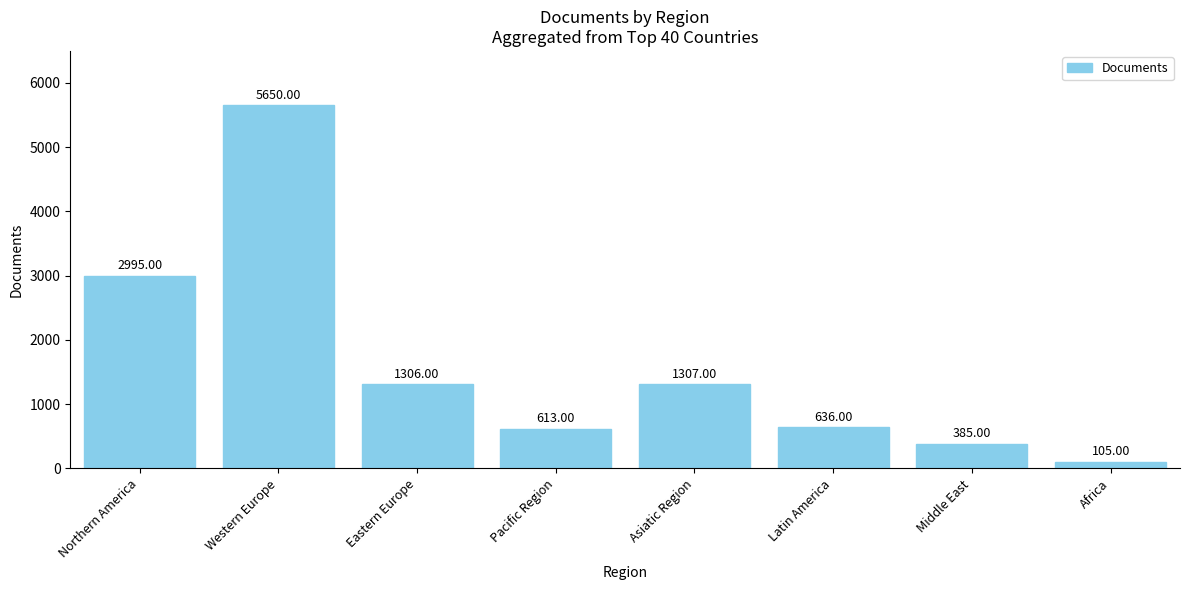

What is the change in value from Western Europe to Pacific Region?

-5037